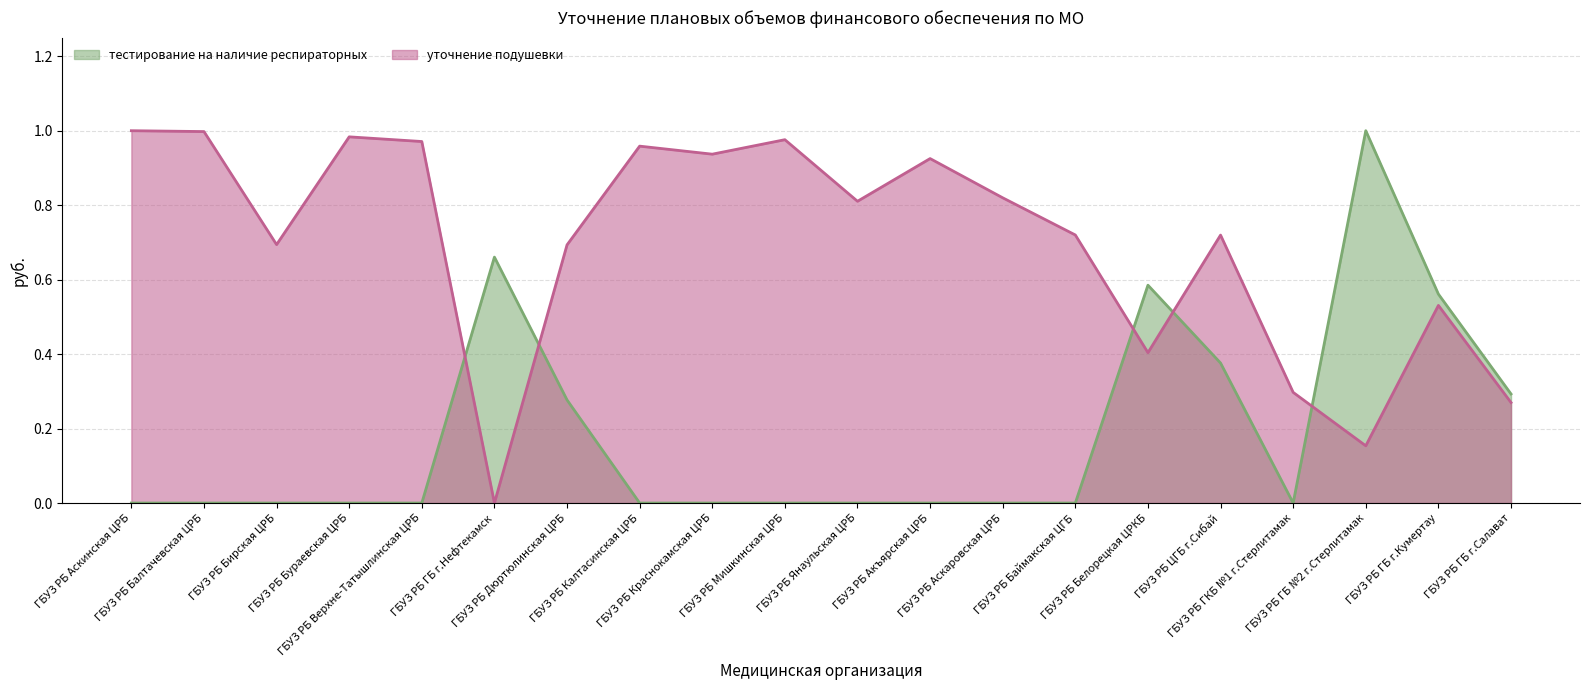

In тестирование на наличие респираторных, how many points are higher than both neighbors (excluding endpoints)?

3